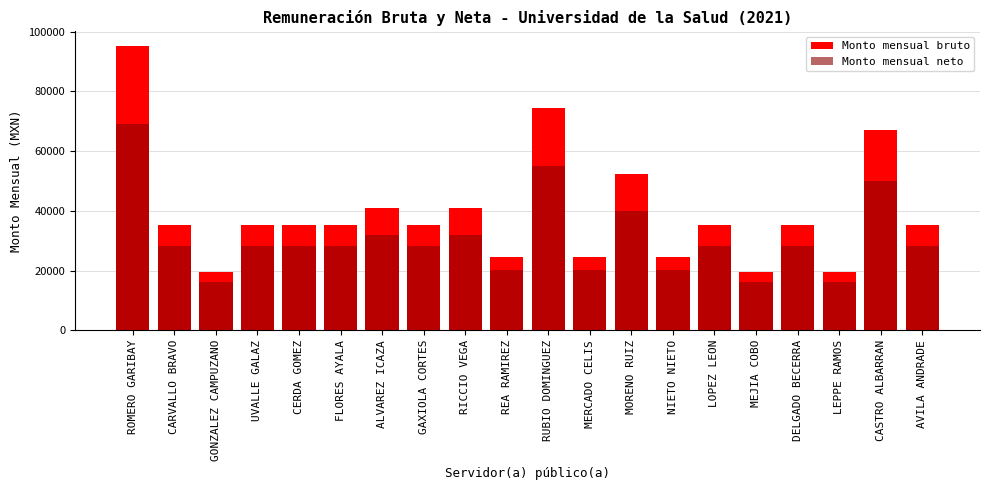

What is the label of the 3rd bar from the left?

GONZALEZ CAMPUZANO